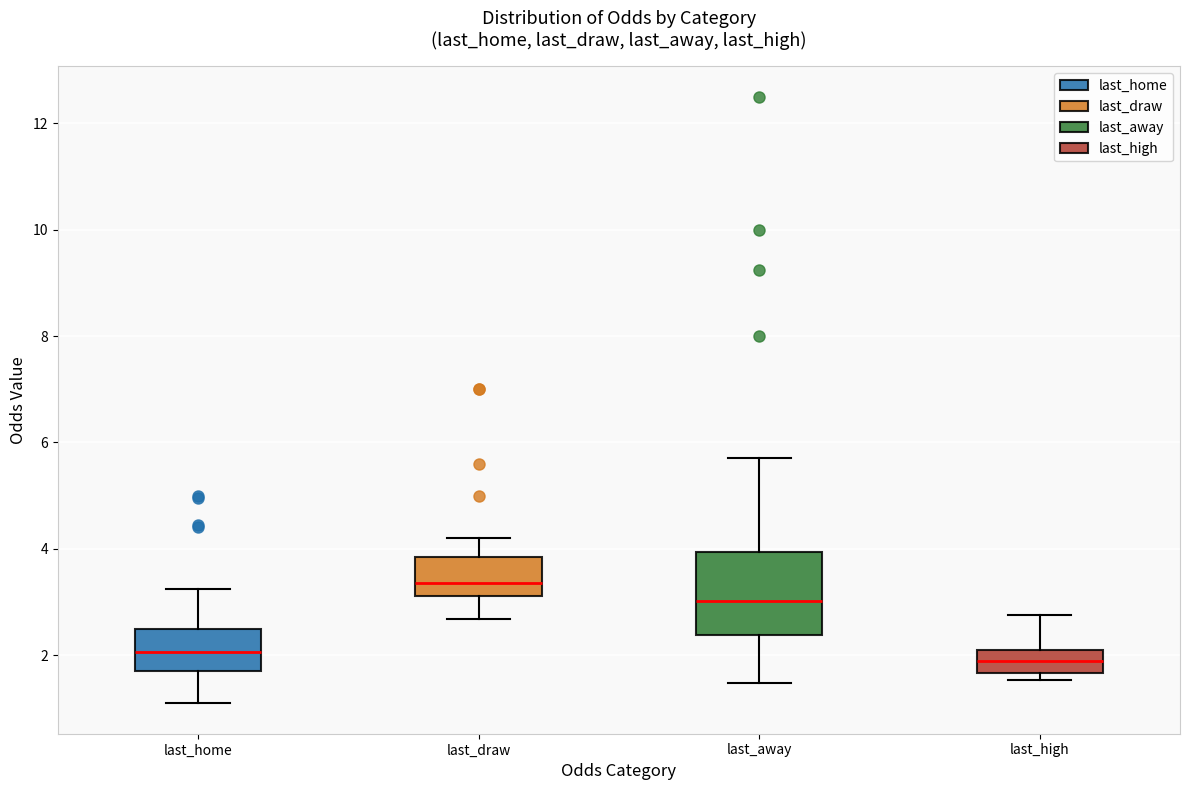

Which box's median line is the highest?

last_draw